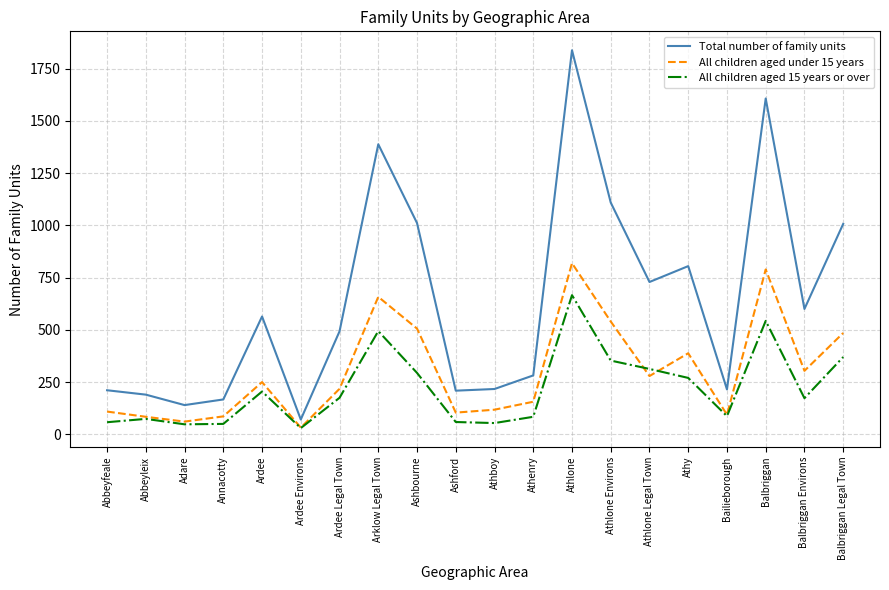

In All children aged 15 years or over, how many points are higher than both neighbors (excluding endpoints)?

5